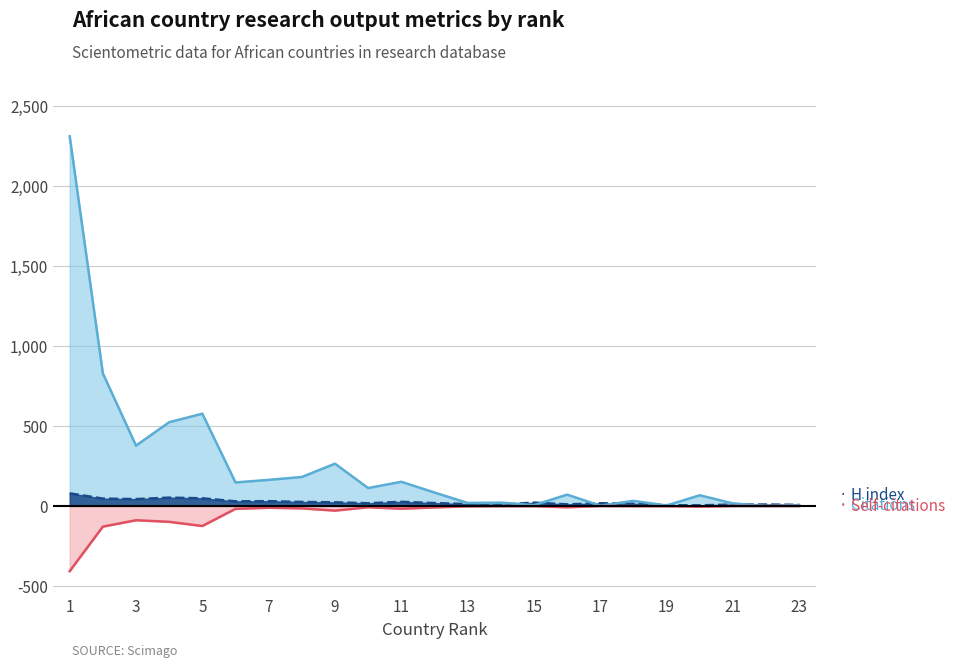

At which label does H index first exceed 18?

1